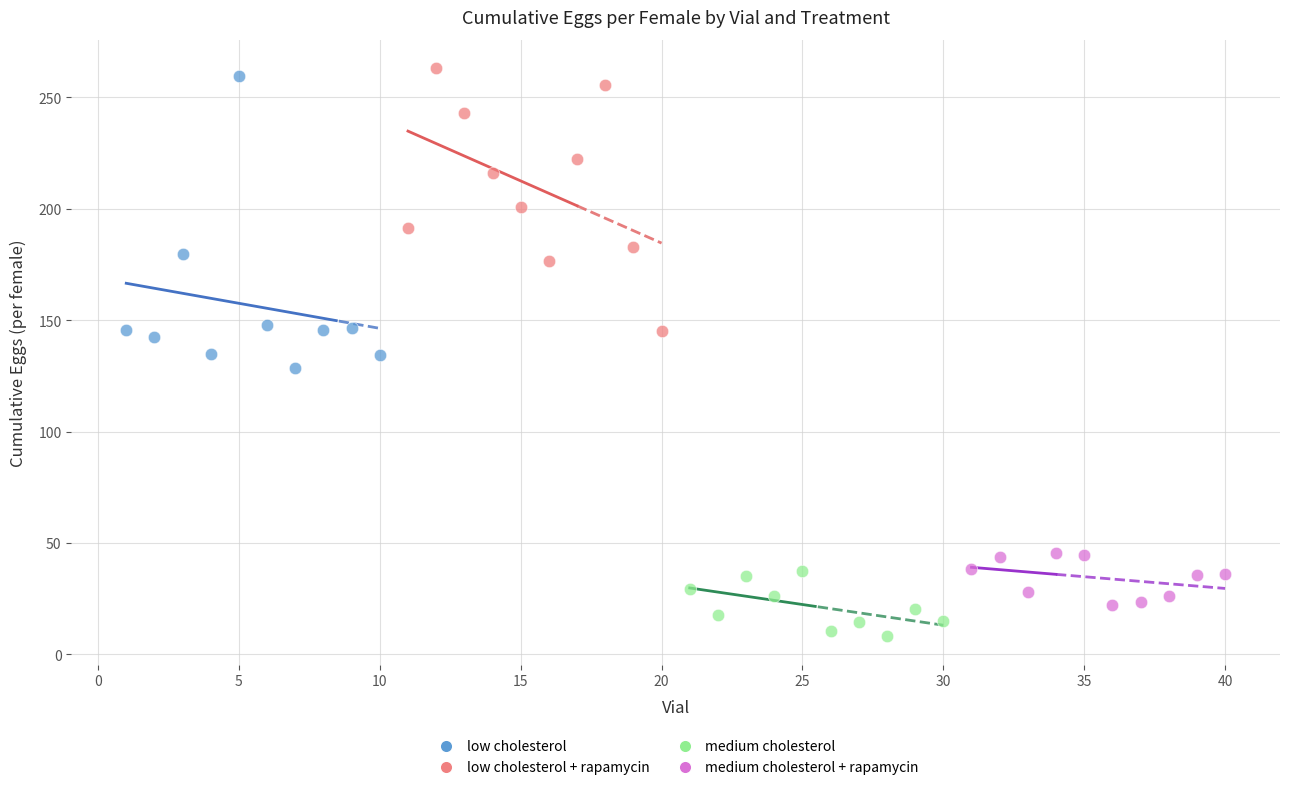

Which series has the widest spread of Y values?

low cholesterol